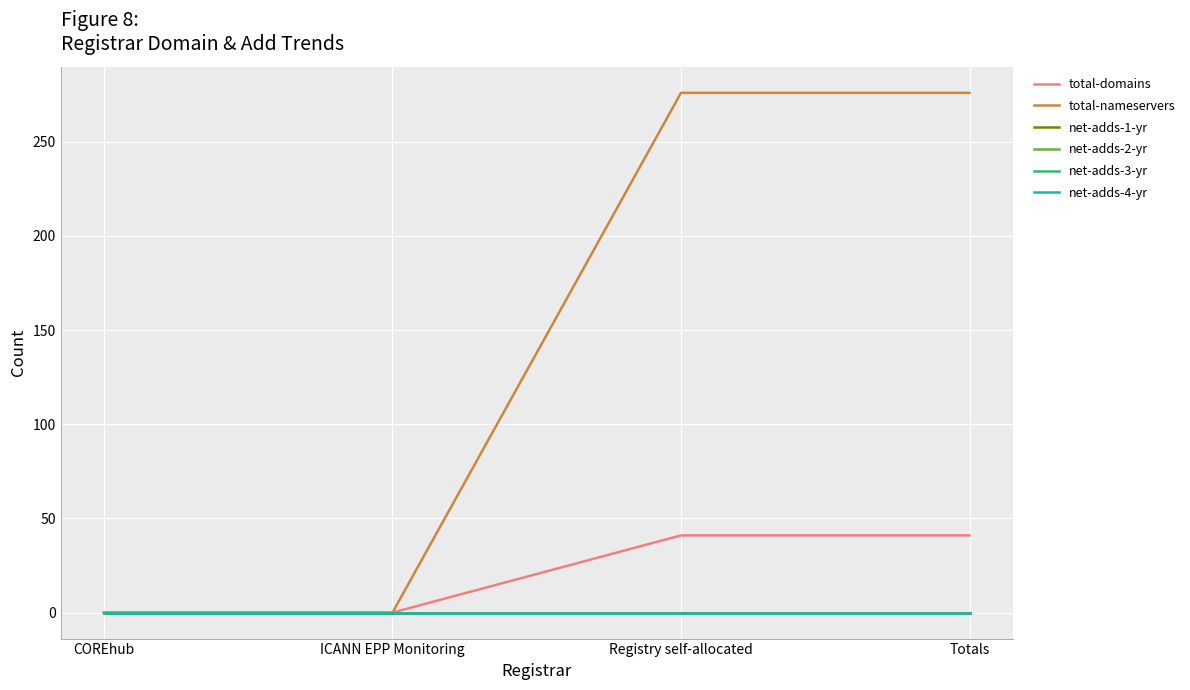

True or false: net-adds-4-yr and total-domains intersect in this chart.

False